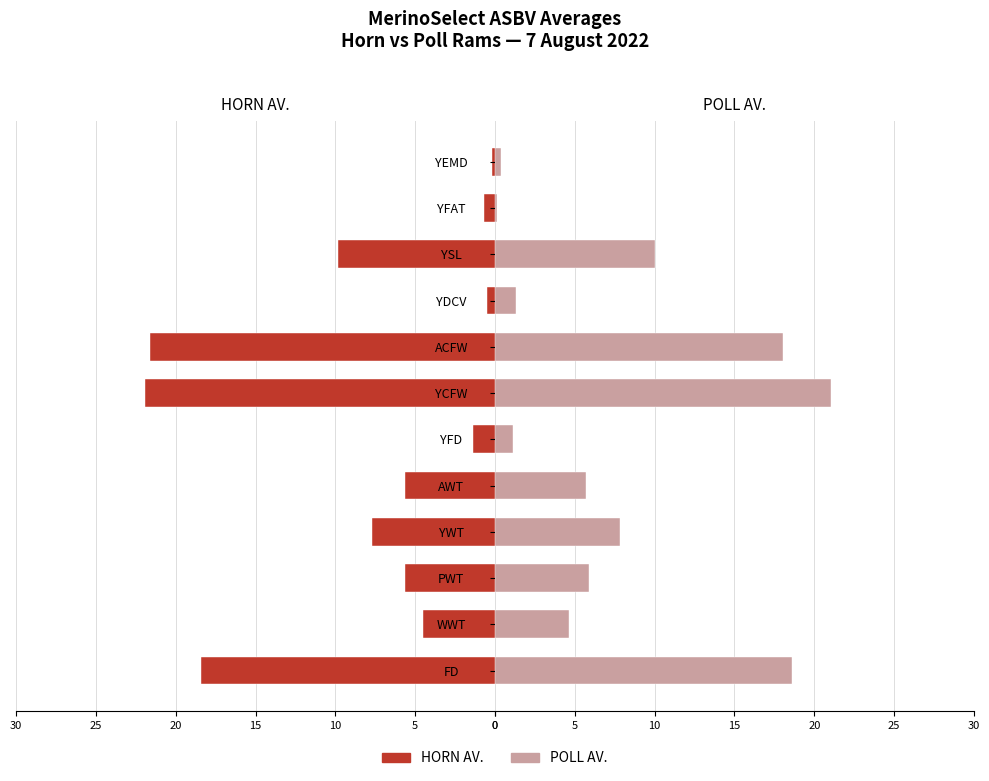

Count the number of data series in this chart.

2